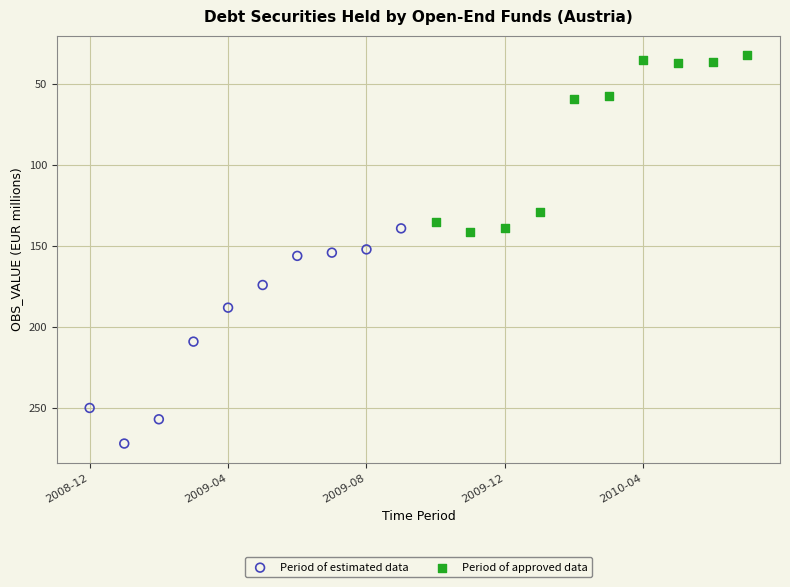

Which series reaches the maximum Y coordinate?

Period of estimated data